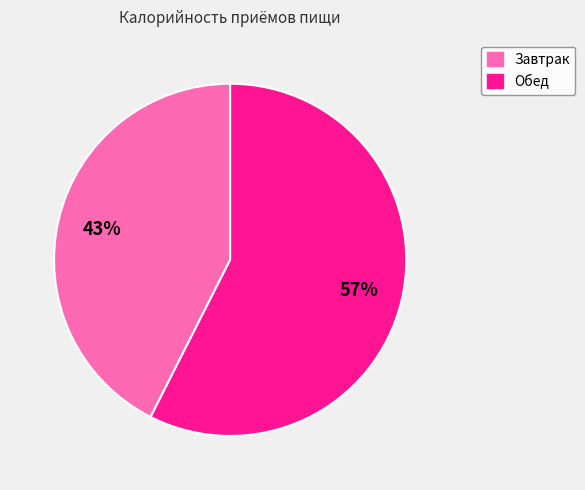

To the nearest percent, what is the average slice percentage?

50%